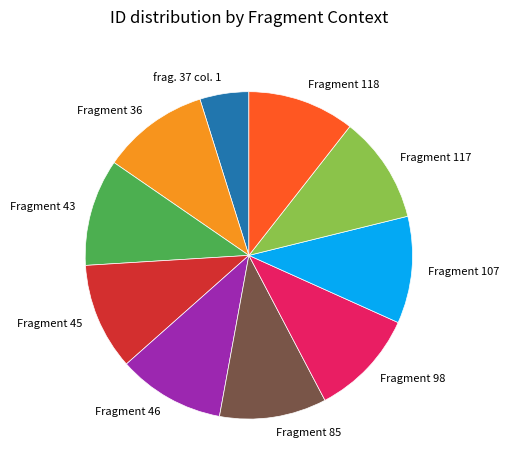

Combined, do Fragment 45 and Fragment 118 account for over 50%?

No